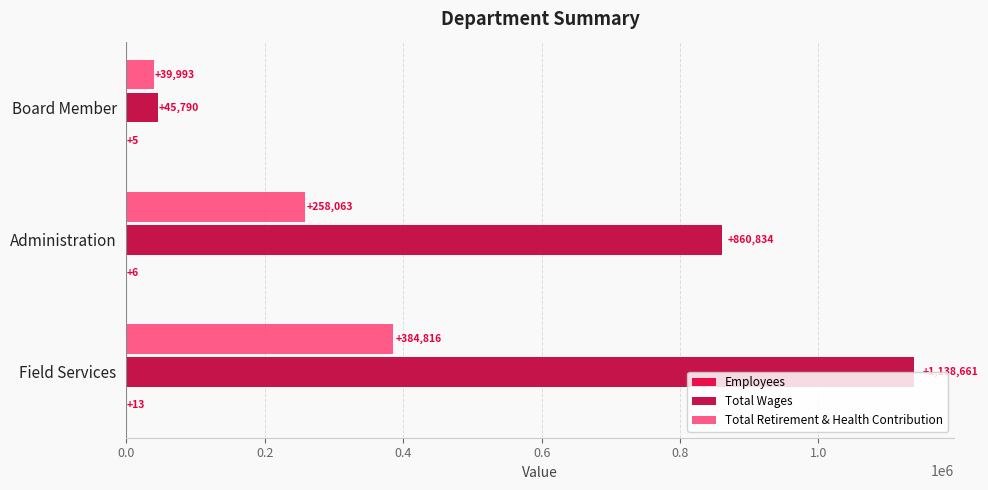

Read the Total Wages value at Field Services.

1138661